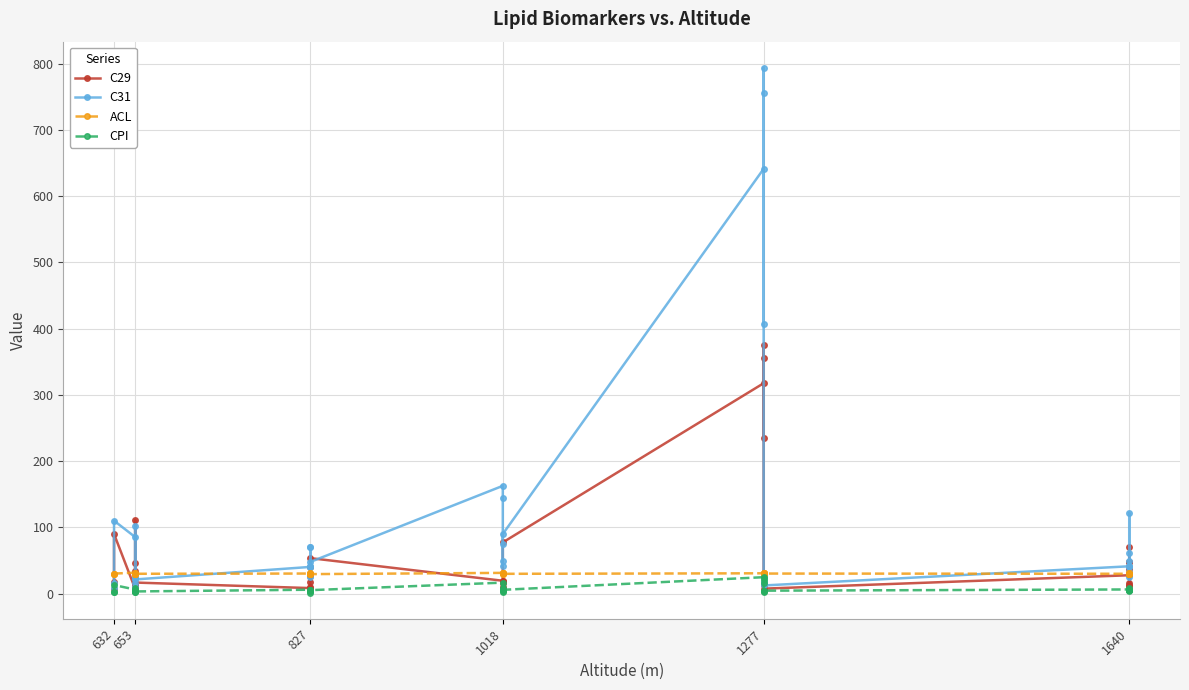

Reading right to left, transcribe all the data shown in this chart.

C29: 70.0	29.1	47.5	47.6	37.7	13.0	12.1	16.0	27.7	7.5	13.8	13.1	355.2	375.1	235.1	317.6	77.3	17.8	19.1	10.4	15.2	19.4	53.5	26.9	40.1	17.9	5.1	9.6	8.3	16.7	12.7	6.7	33.5	45.8	111.2	9.1	7.2	90.0	7.4	18.0
C31: 61.2	24.8	41.3	39.6	30.5	49.5	32.7	121.6	41.2	12.3	17.0	15.3	793.6	756.0	406.5	641.2	89.9	41.4	49.6	74.5	144.4	162.7	47.9	41.2	70.2	25.2	70.8	39.5	40.3	21.3	15.9	10.3	23.5	23.1	101.8	22.8	85.3	110.0	9.0	16.3
ACL: 29.2	29.4	29.4	29.4	29.5	30.6	30.4	31.1	29.9	30.2	29.8	29.8	30.9	30.6	30.4	30.6	29.9	30.3	30.9	30.9	31.2	31.3	29.4	30.1	30.1	29.9	31.3	30.7	30.3	29.9	29.9	30.2	29.4	29.2	30.1	30.8	31.6	30.2	29.7	29.5
CPI: 4.4	4.7	5.3	5.8	5.3	5.3	5.1	7.8	6.2	4.4	4.0	1.9	23.8	21.2	16.7	24.8	5.7	4.4	2.1	5.2	8.8	16.5	5.2	3.4	4.2	1.6	5.2	4.5	5.9	3.3	3.6	2.8	3.1	4.5	9.0	4.2	6.1	12.9	2.5	3.0